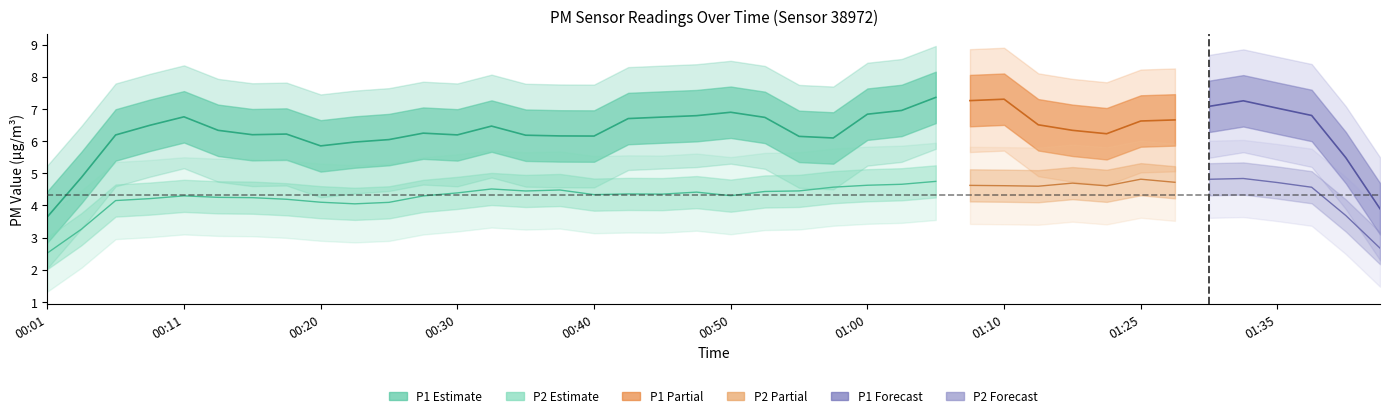

At which category is the sum across all series the highest?

01:05